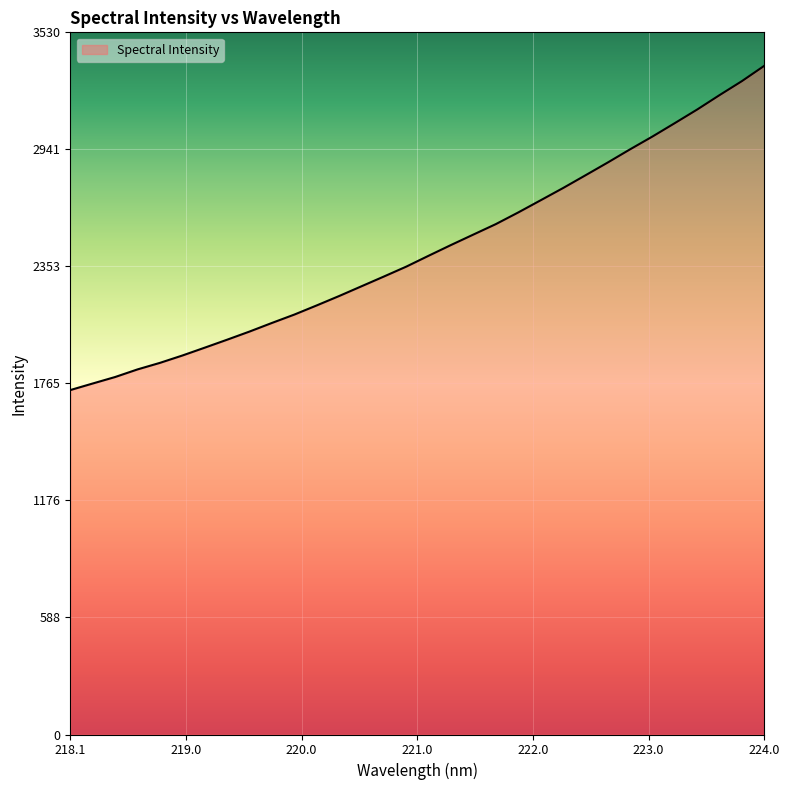

What is the difference between the maximum and minimum values?

1630.4